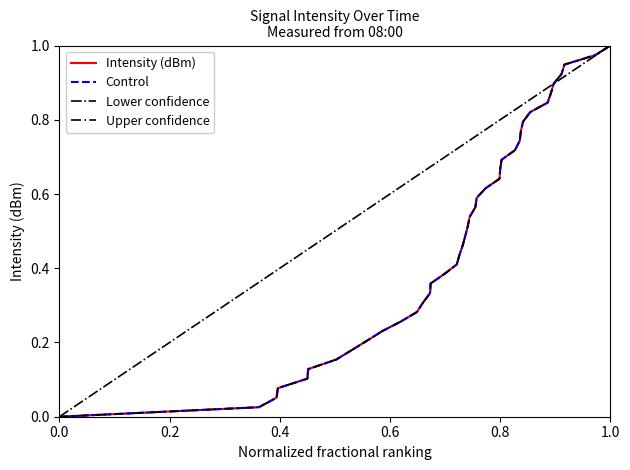

How many values in the Intensity (dBm) series exceed 0?

39